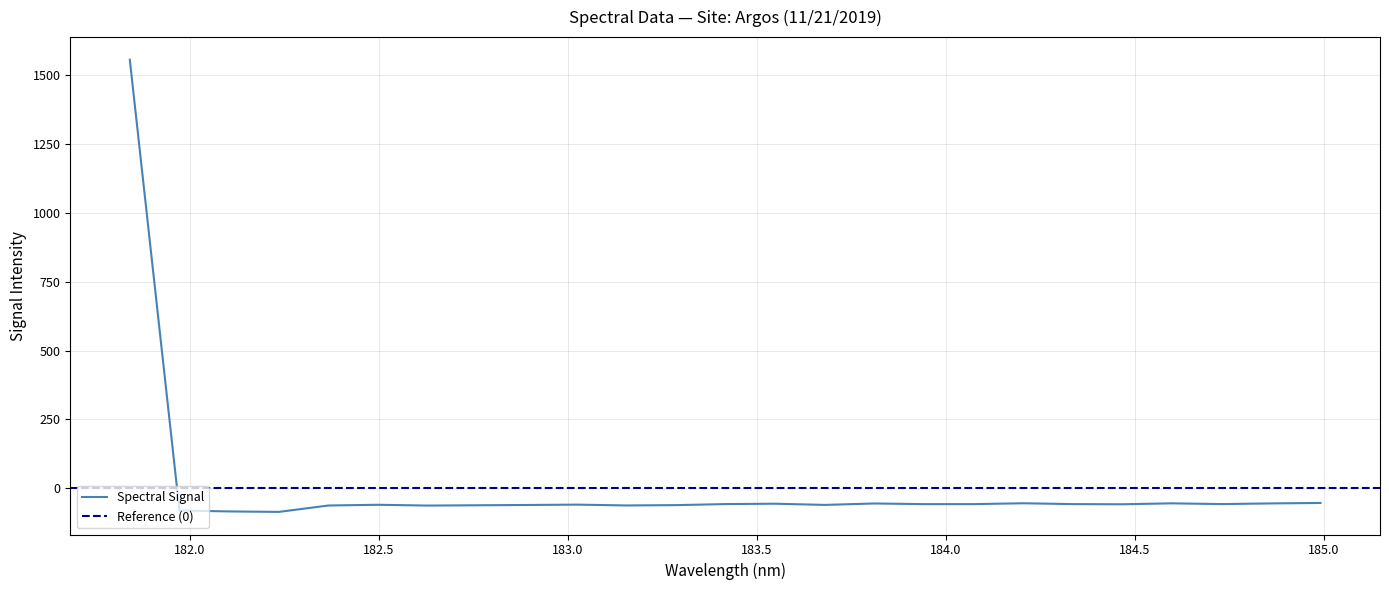

What is the value of the 4th point from the left?

-85.7